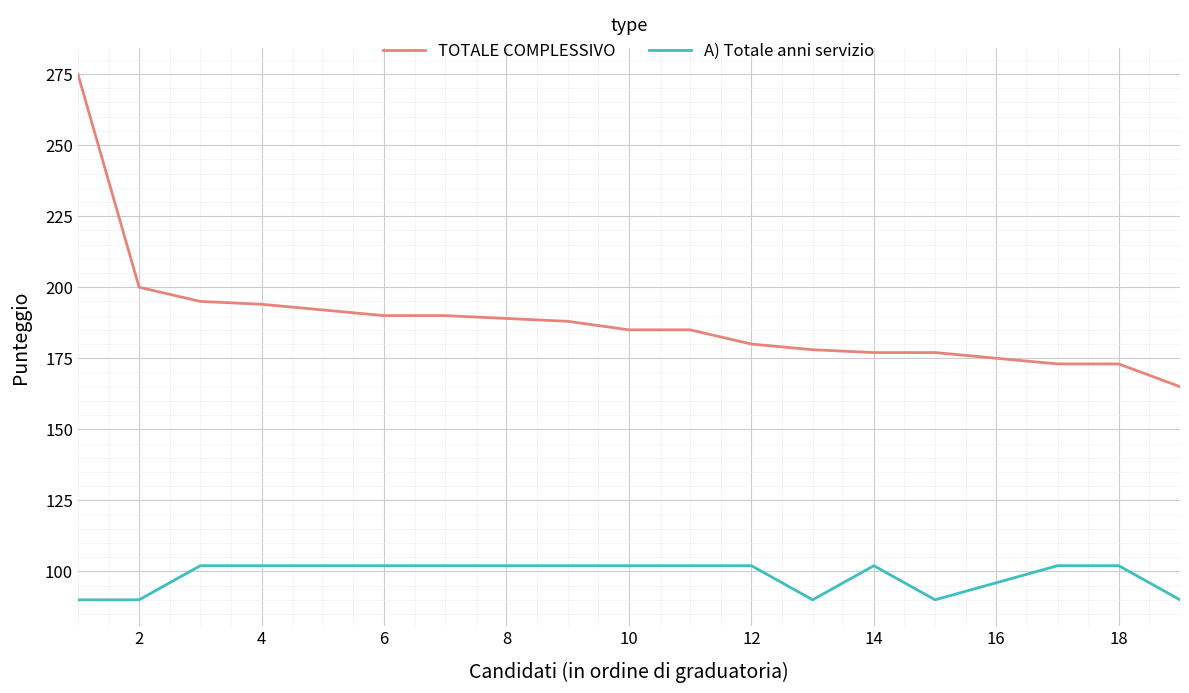

Which series has the largest total across all categories?

TOTALE COMPLESSIVO